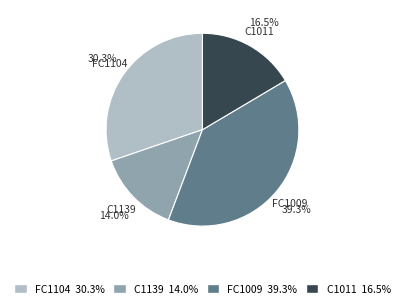

Does any single category account for the majority?

No